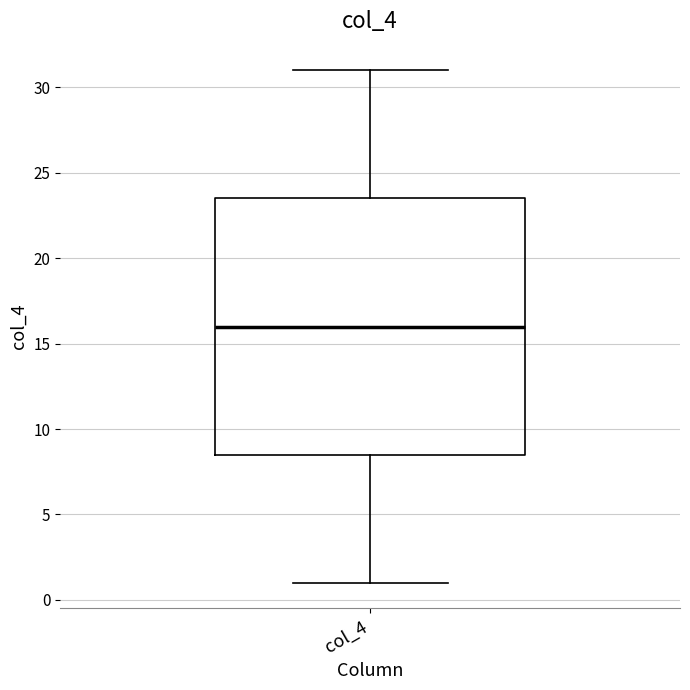

Where is the upper edge of the box for col_4 on the y-axis? The values are not printed on the chart, so give them approximately, as read against the axis.

23.5